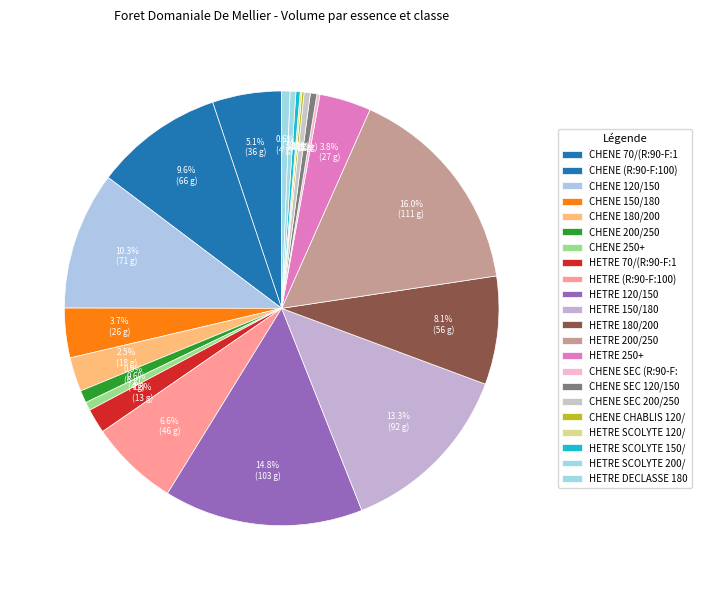

Which category has the biggest portion of the pie?

HETRE 200/250